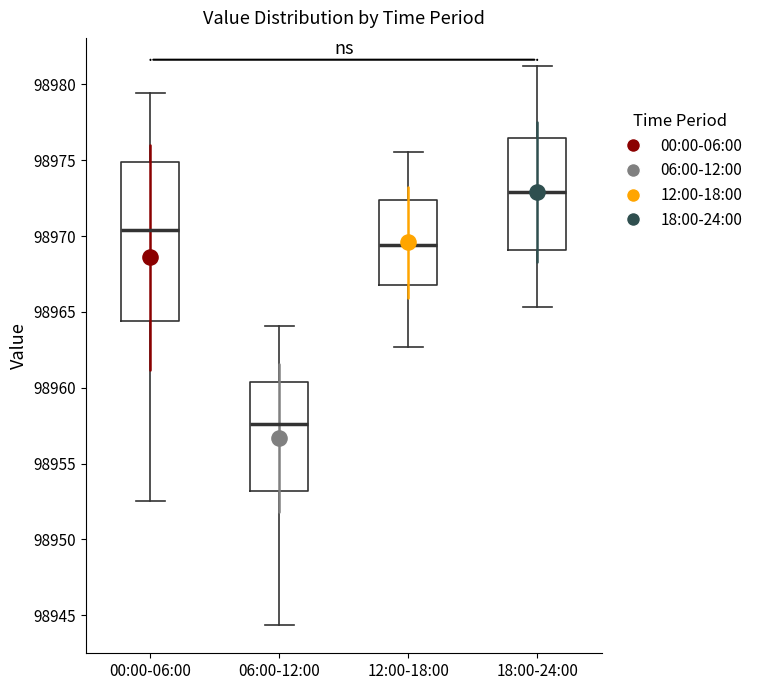

Reading left to right, read every box against the y-axis: the position of its median line, the range the box covers, and the ends of its whiskers. The values are not printed on the chart, so give them approximately, as read against the axis.

00:00-06:00: median 98970.5, box 98964.5 to 98975.0, whiskers 98952.5 to 98979.5
06:00-12:00: median 98957.5, box 98953.0 to 98960.5, whiskers 98944.5 to 98964.0
12:00-18:00: median 98969.5, box 98966.5 to 98972.5, whiskers 98962.5 to 98975.5
18:00-24:00: median 98973.0, box 98969.0 to 98976.5, whiskers 98965.5 to 98981.0